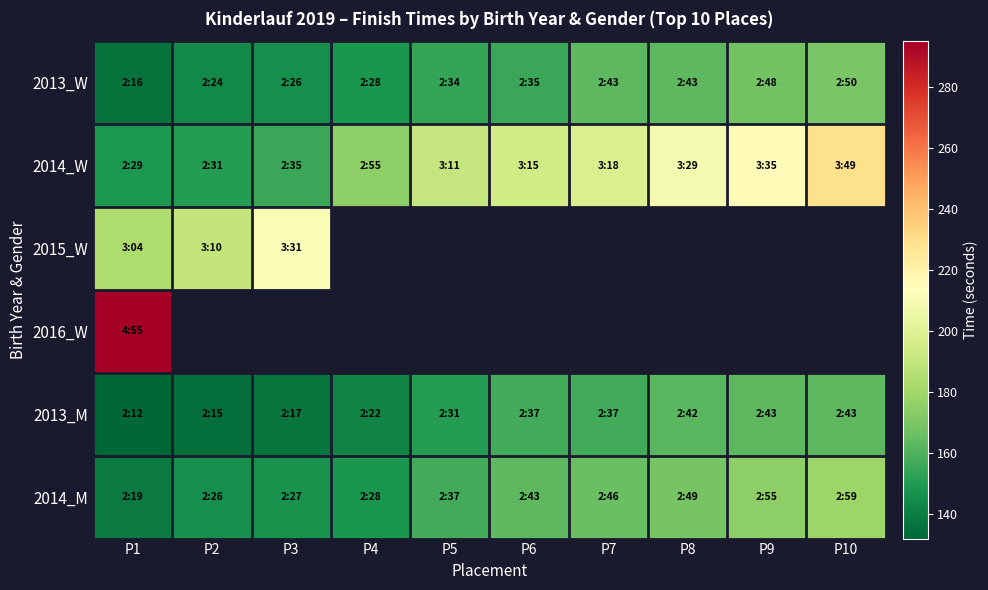

What is the sum of all 2013_W values?

1547.0